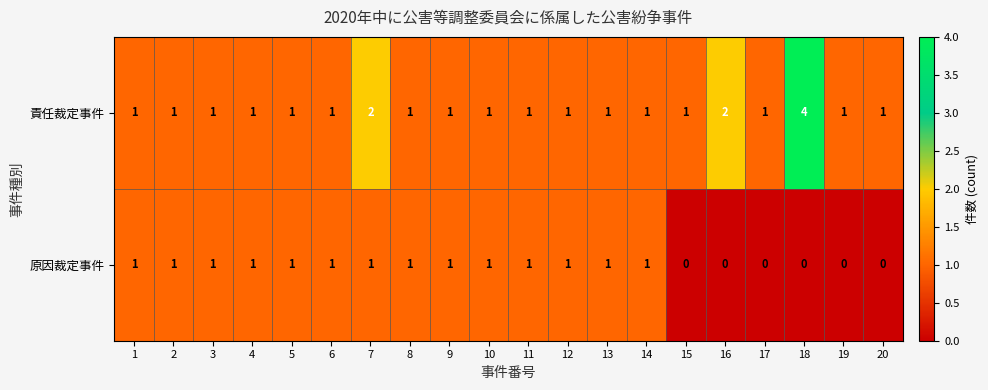

Rank the series by their average value, from lowest to highest.

原因裁定事件, 責任裁定事件